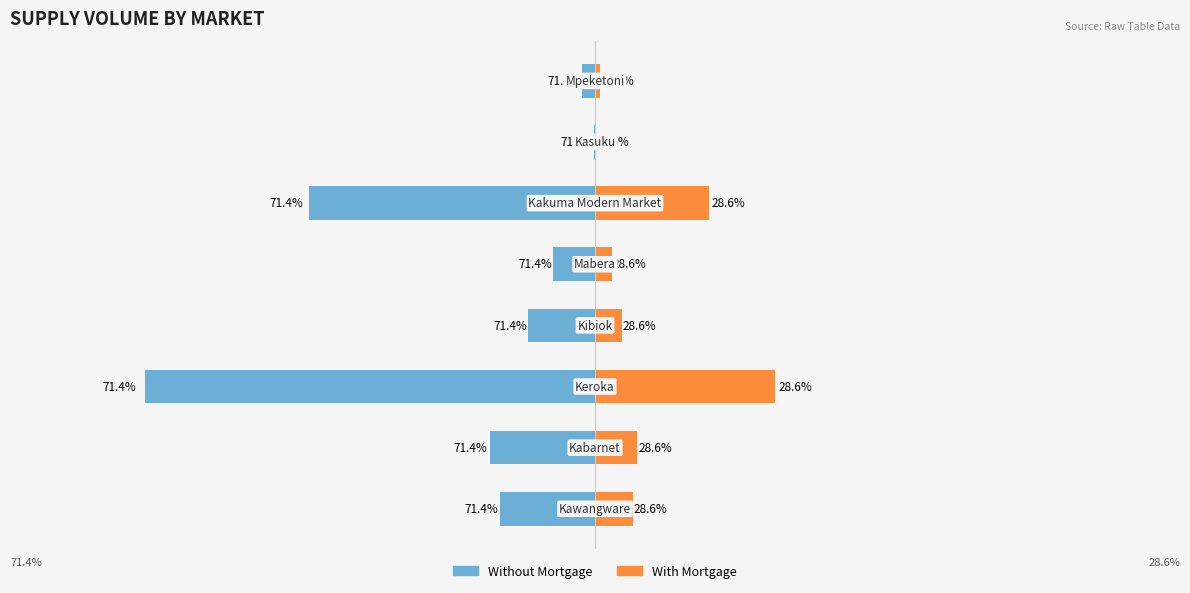

True or false: With Mortgage has a value of 6677 at 2.

False